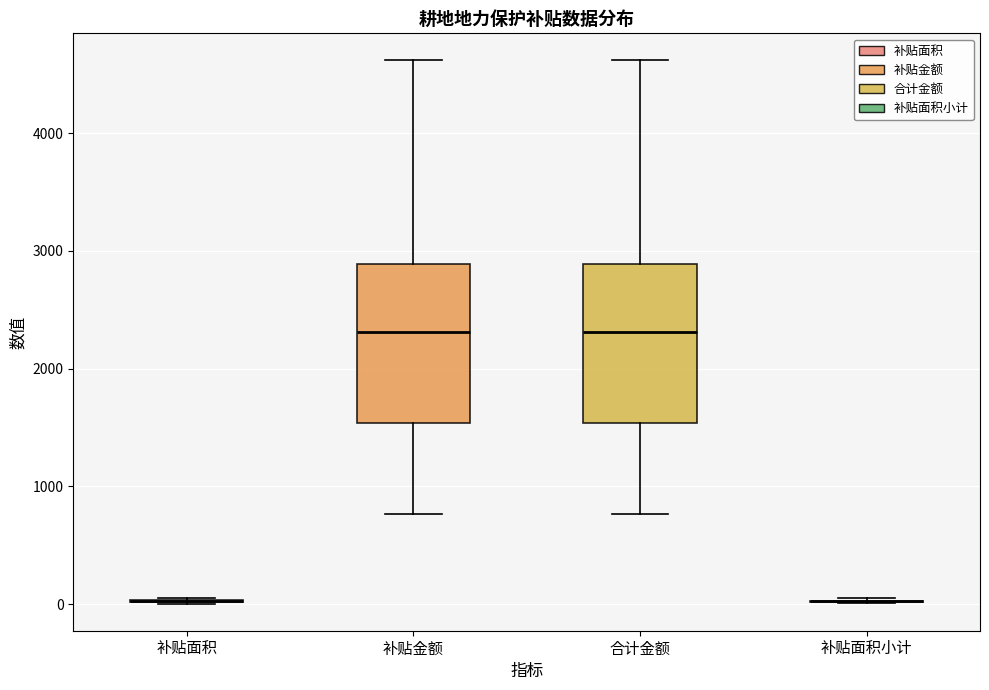

Reading left to right, read every box against the y-axis: the position of its median line, the range the box covers, and the ends of its whiskers. The values are not printed on the chart, so give them approximately, as read against the axis.

补贴面积: box collapsed to a line at 0, whiskers 0 to 0
补贴金额: median 2300, box 1500 to 2900, whiskers 800 to 4600
合计金额: median 2300, box 1500 to 2900, whiskers 800 to 4600
补贴面积小计: box collapsed to a line at 0, whiskers 0 to 0